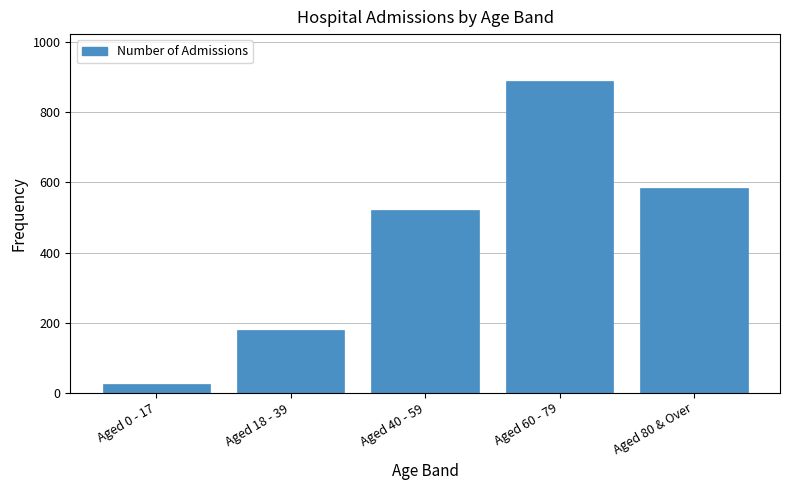

Reading left to right, extract all data points from this chart.

Aged 0 - 17=25	Aged 18 - 39=180	Aged 40 - 59=520	Aged 60 - 79=890	Aged 80 & Over=585